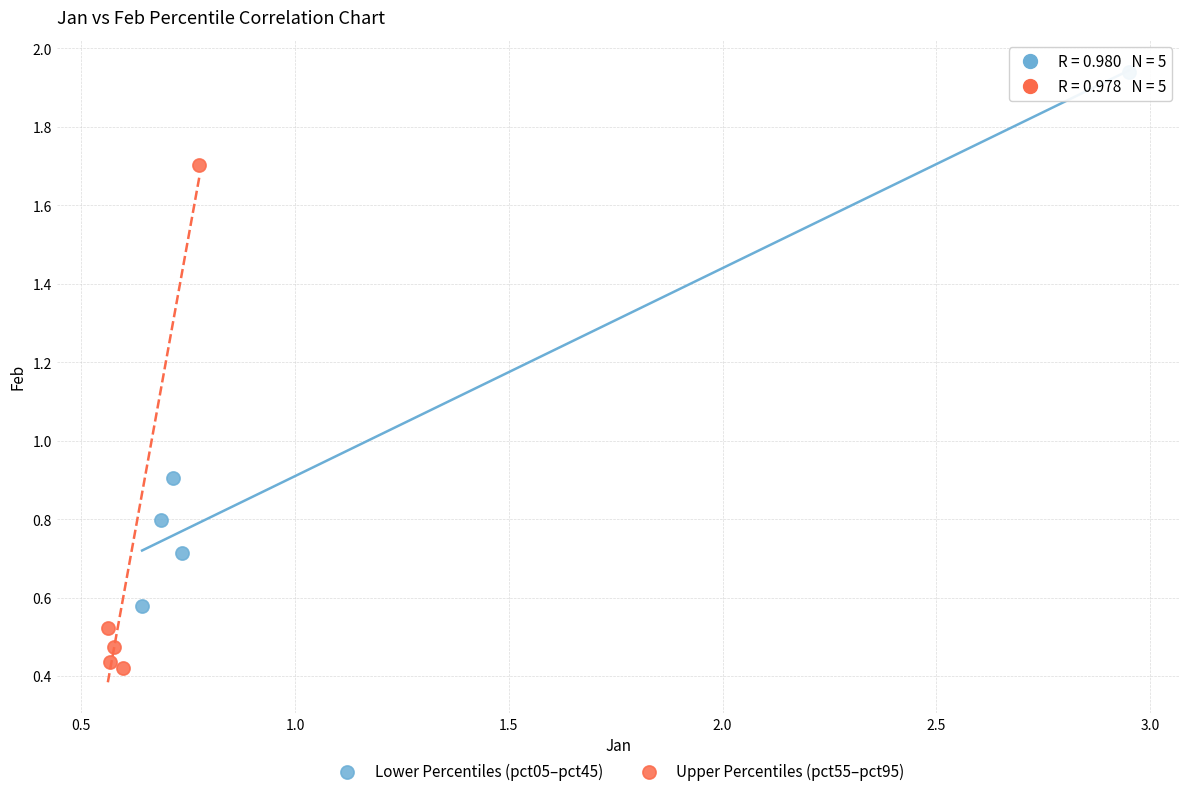

Which series has the widest spread of Y values?

Lower Percentiles (pct05–pct45)